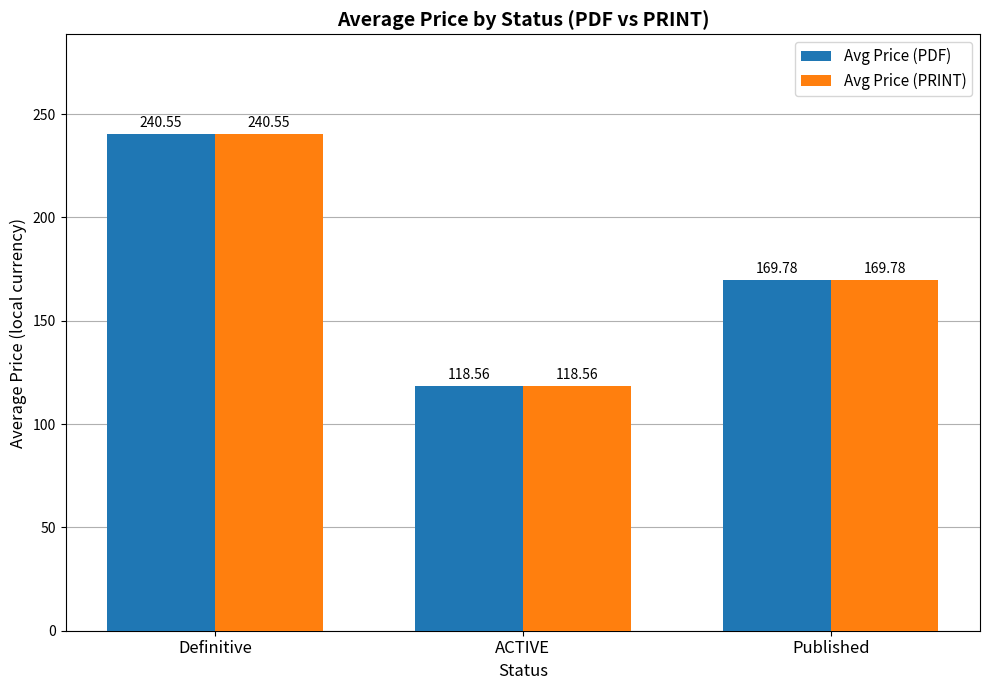

True or false: Avg Price (PDF) has a value of 27.7 at ACTIVE.

False